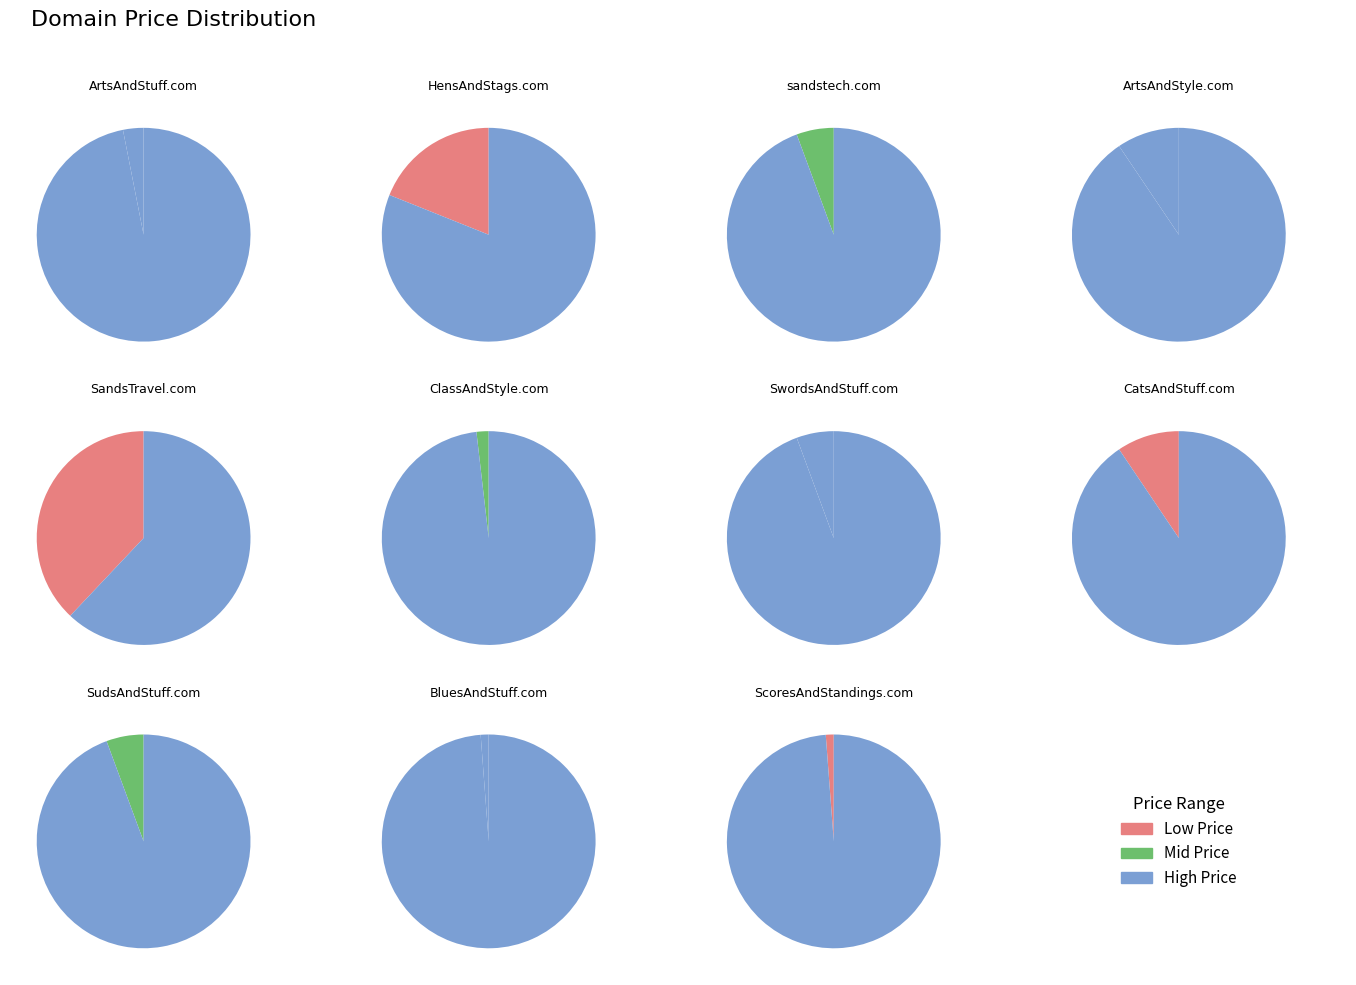

What portion of the pie excludes SwordsAndStuff.com?

94.4%